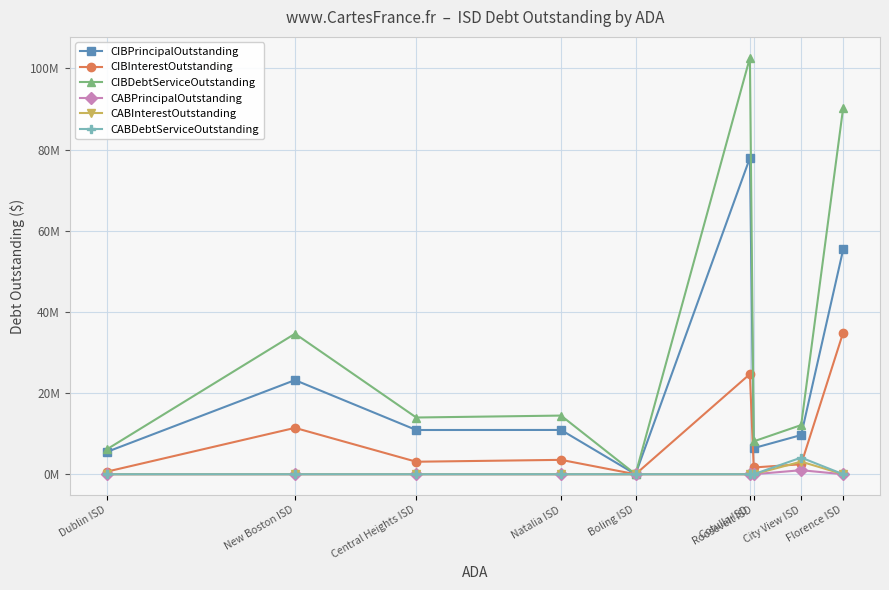

What are all the series names shown in the legend?

CIBPrincipalOutstanding, CIBInterestOutstanding, CIBDebtServiceOutstanding, CABPrincipalOutstanding, CABInterestOutstanding, CABDebtServiceOutstanding